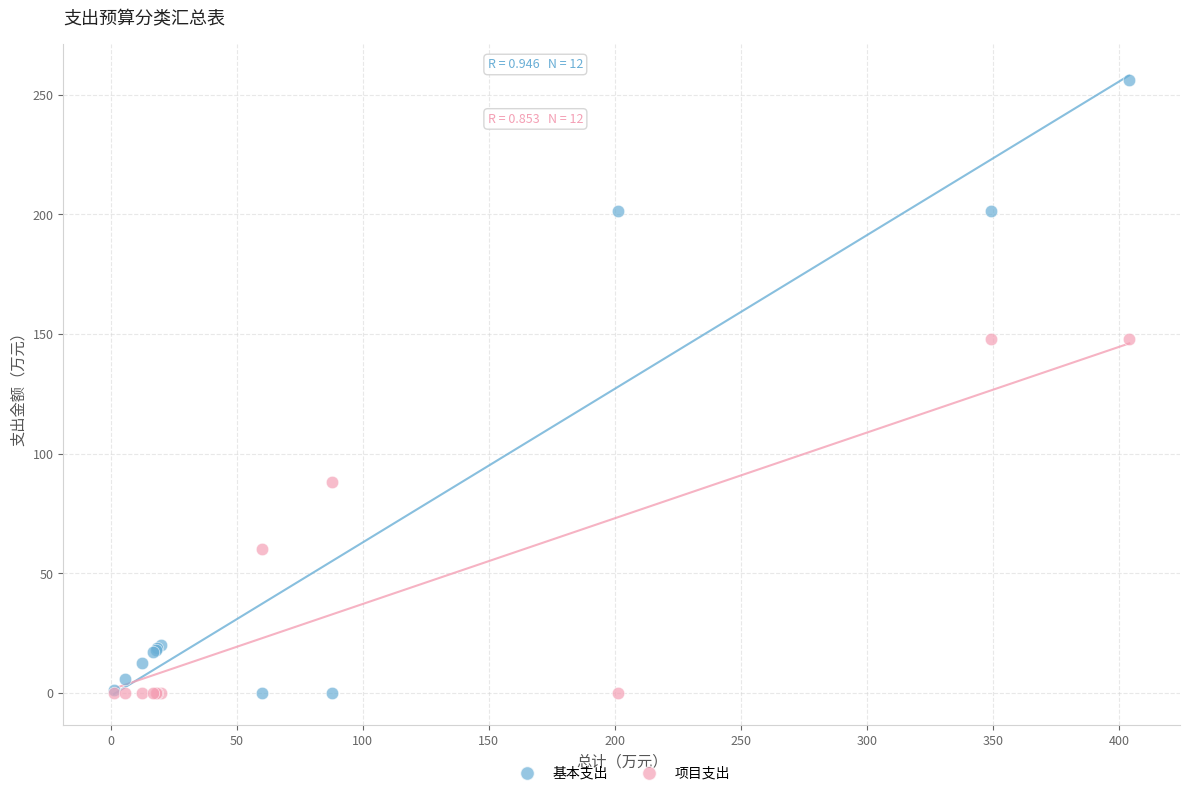

Which series has the widest spread of Y values?

基本支出